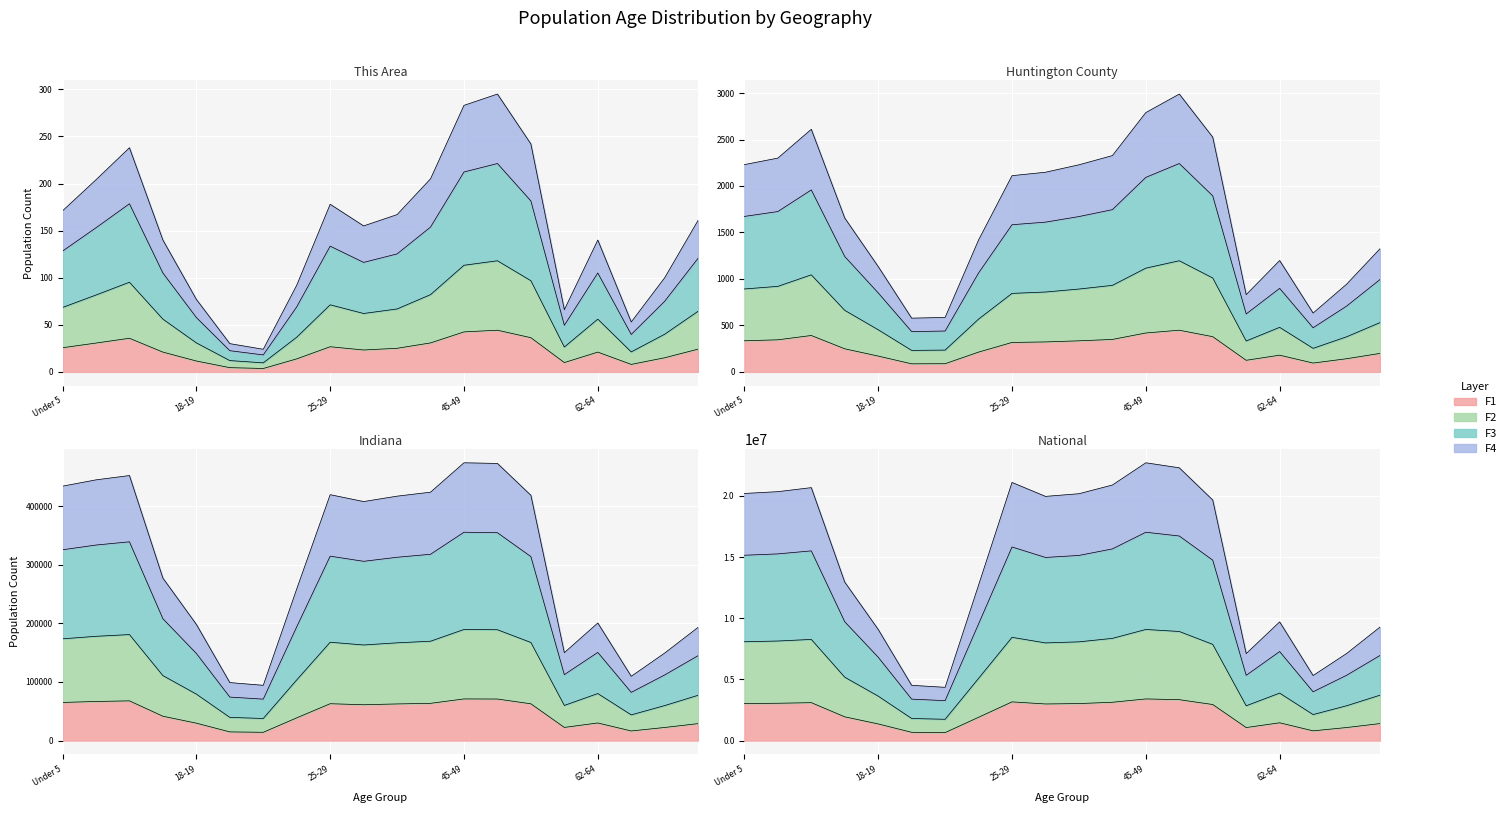

At which category is the sum across all series the highest?

45-49